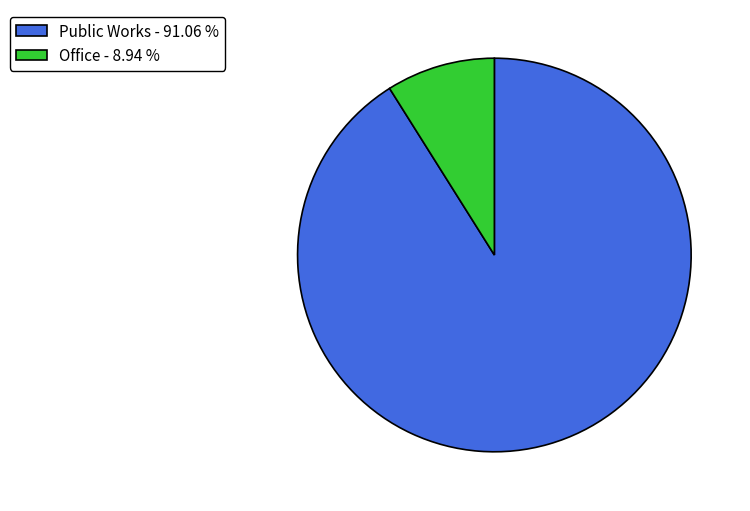

Which category has the smallest portion of the pie?

Office - 8.94 %